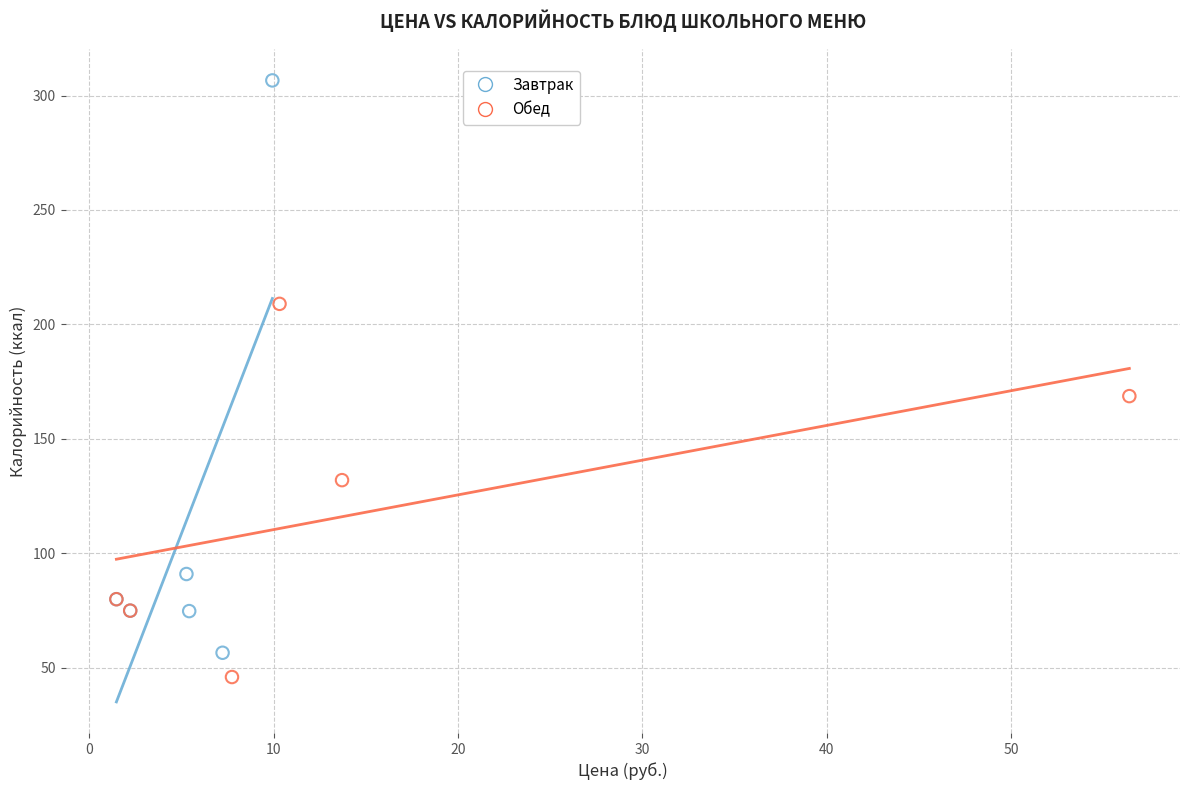

Which series reaches the maximum Y coordinate?

Завтрак